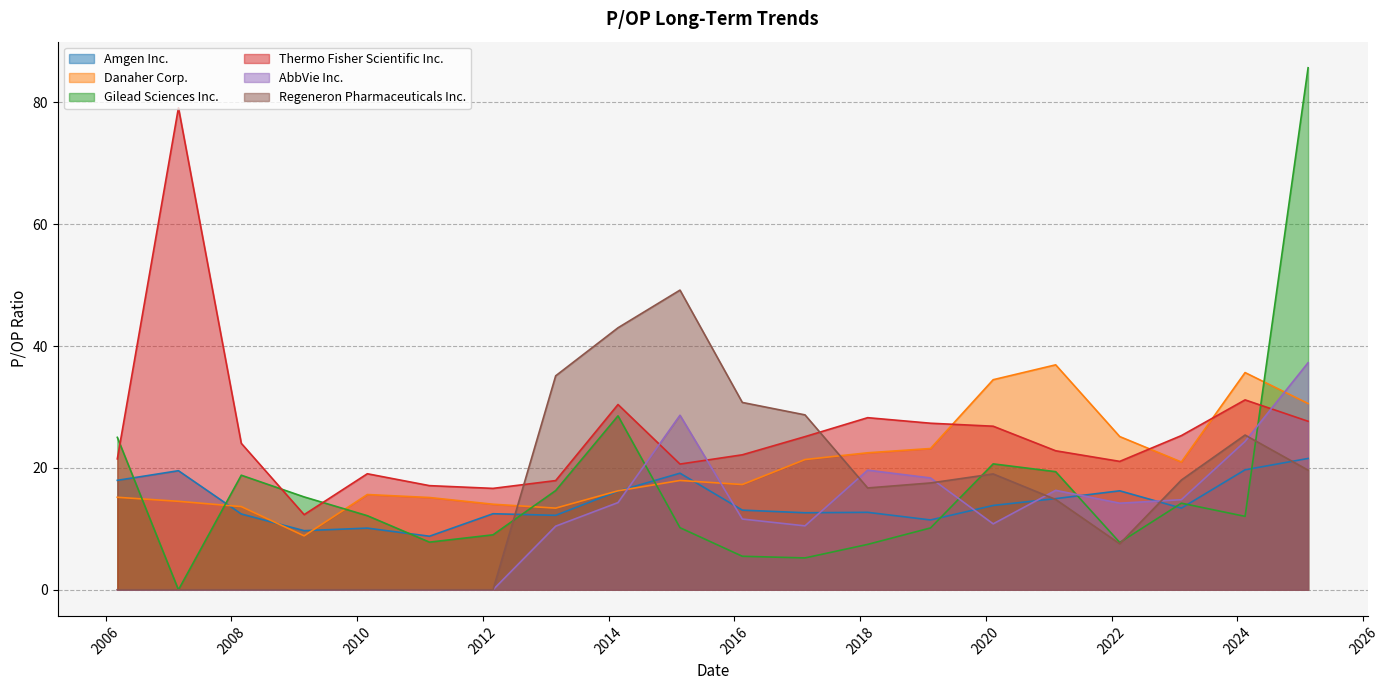

How many times do Danaher Corp. and Gilead Sciences Inc. cross each other?

6